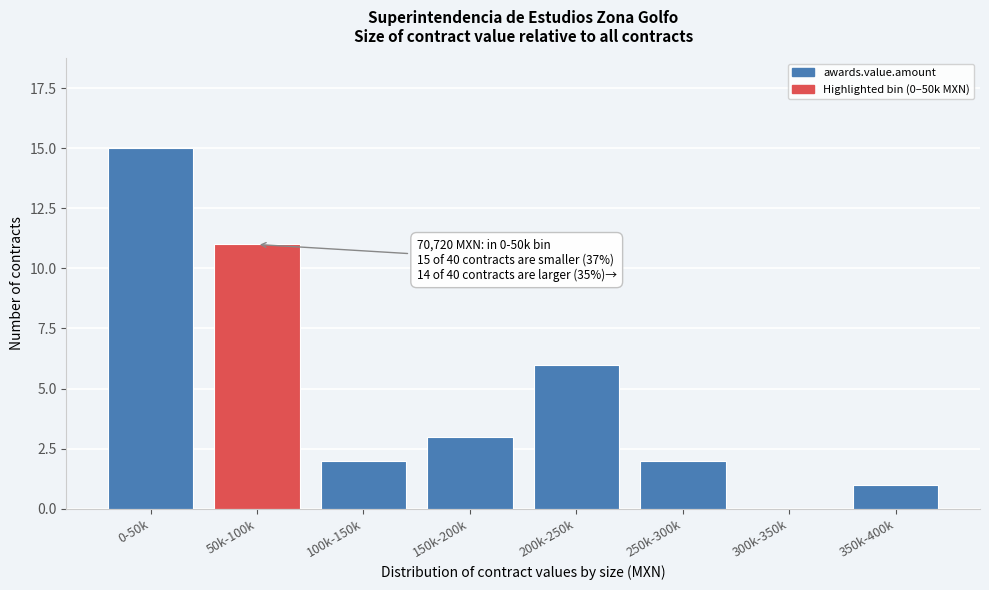

Reading left to right, extract all data points from this chart.

0-50k=15	50k-100k=11	100k-150k=2	150k-200k=3	200k-250k=6	250k-300k=2	300k-350k=0	350k-400k=1